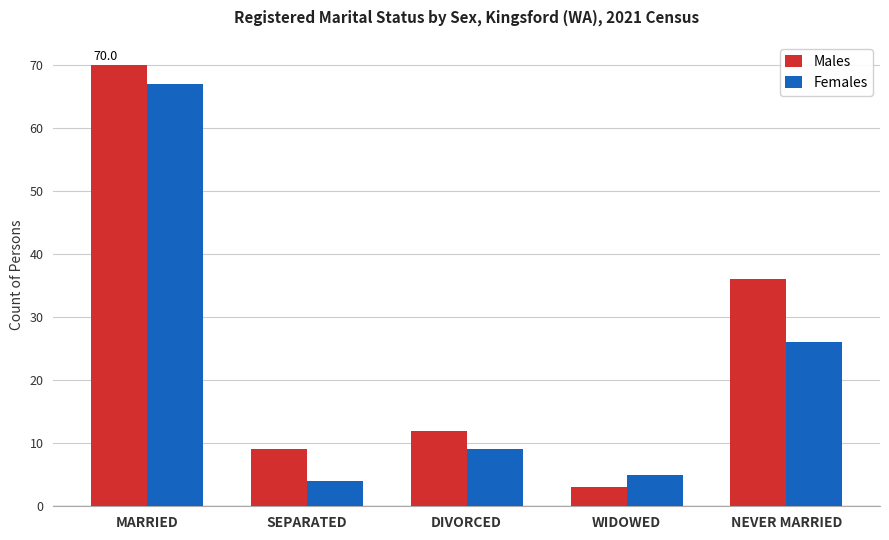

Which series has the widest spread of values?

Males